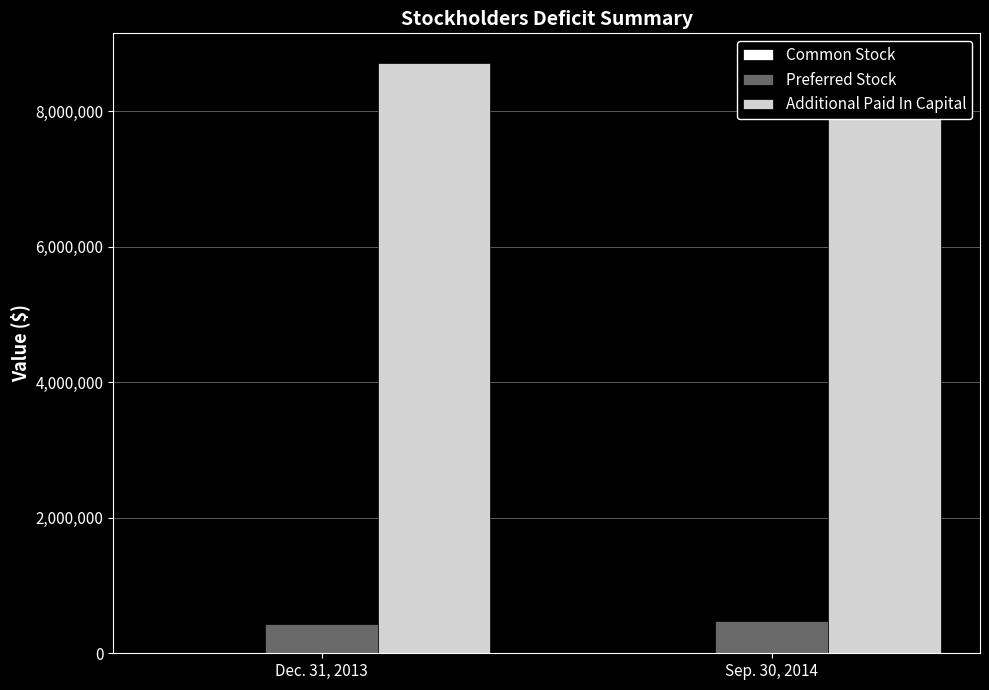

Reading left to right, transcribe all the data shown in this chart.

Common Stock: Dec. 31, 2013=91	Sep. 30, 2014=91
Preferred Stock: Dec. 31, 2013=430382	Sep. 30, 2014=475775
Additional Paid In Capital: Dec. 31, 2013=8716803	Sep. 30, 2014=8688318